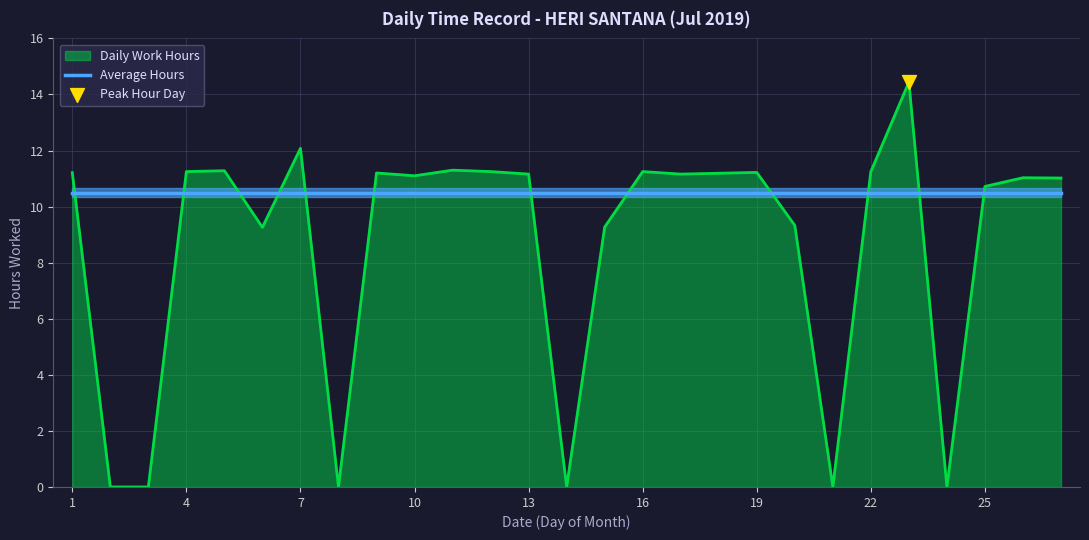

Between 20 and 17, which is larger?

17